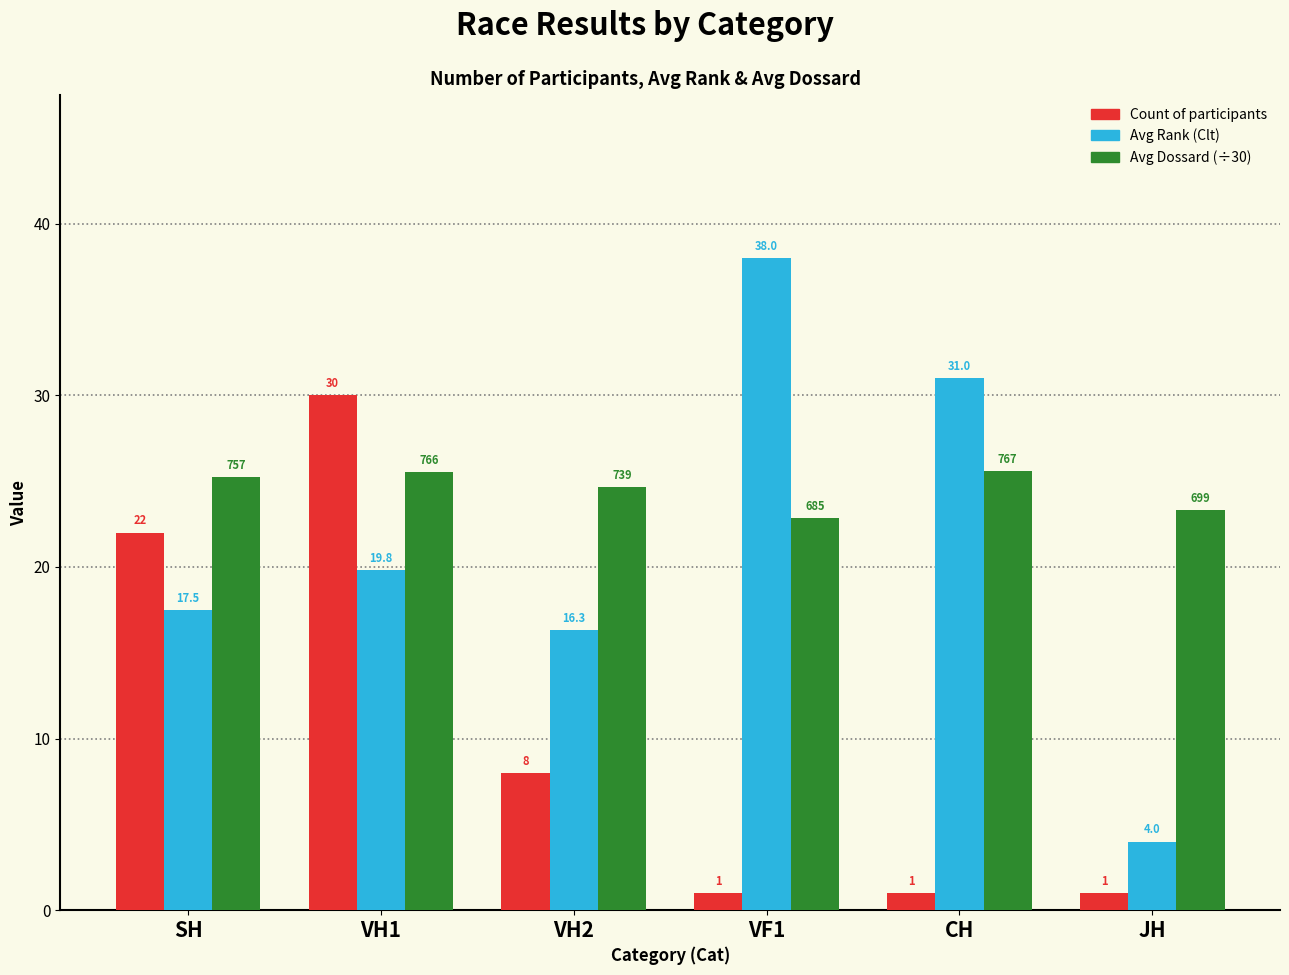

What is the difference between the highest and lowest values at VF1?

37.0